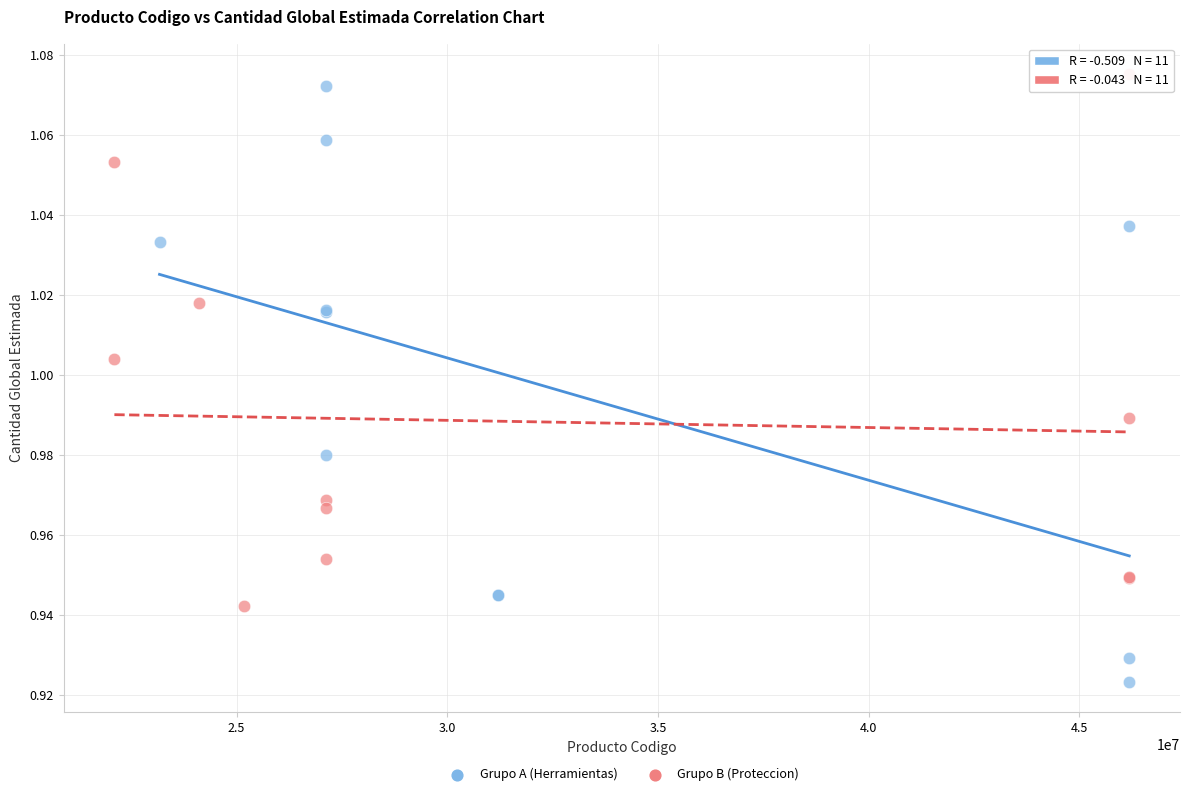

Which series reaches the minimum Y coordinate?

Grupo A (Herramientas)